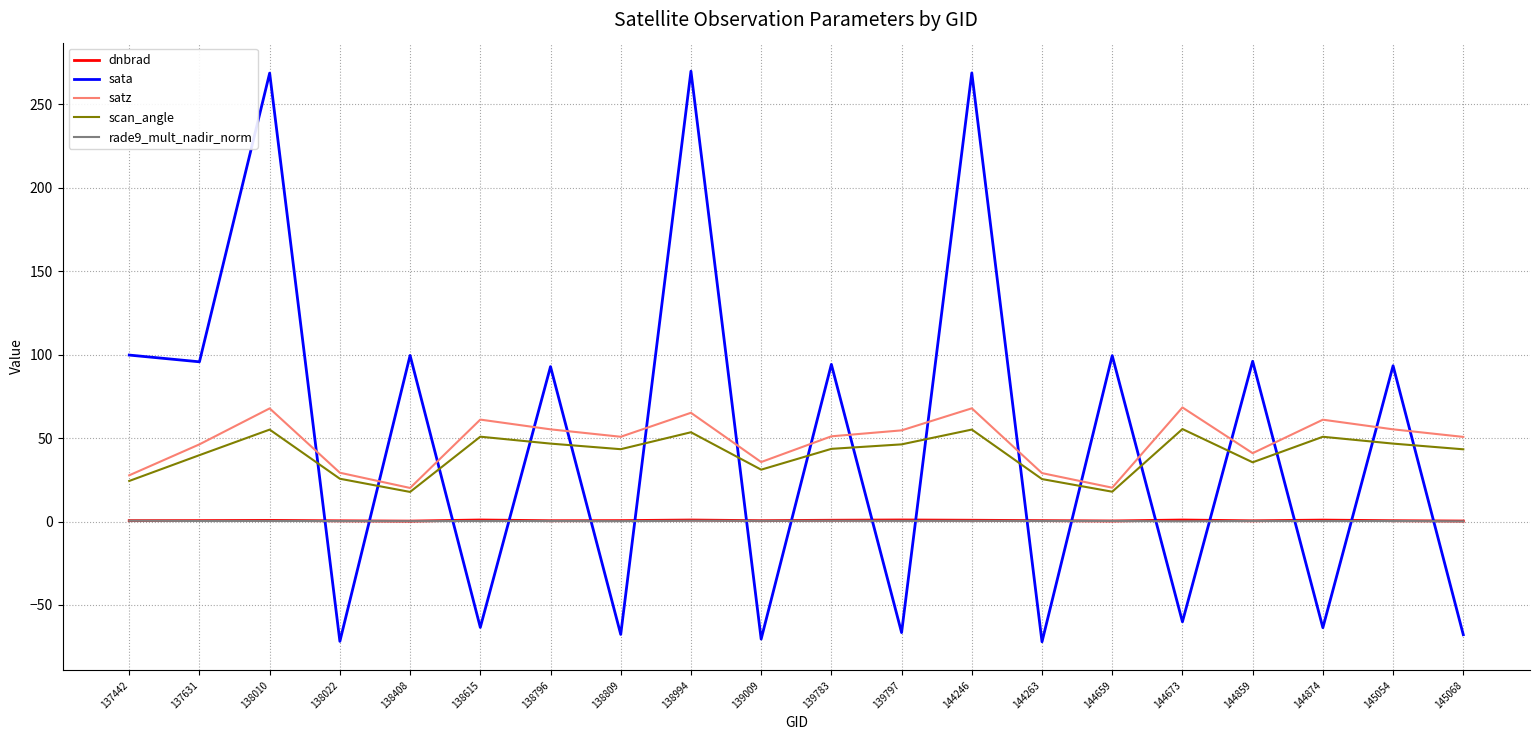

True or false: satz and dnbrad cross at least once.

False